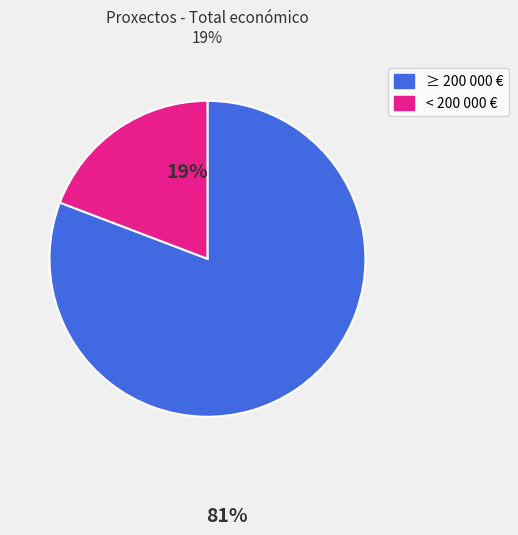

Does any single category account for the majority?

Yes